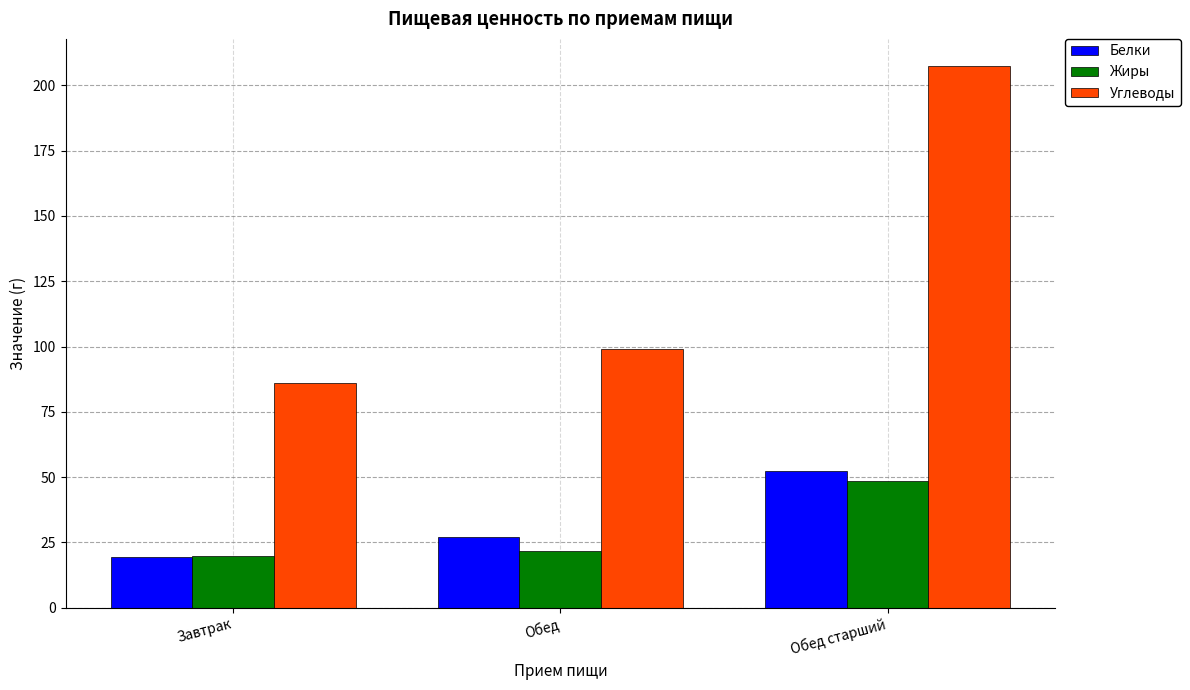

At which category is the sum across all series the highest?

Обед старший